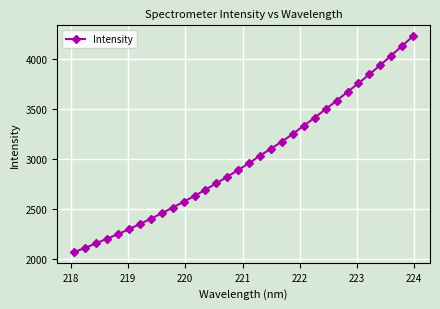

What is the average value?

3005.2